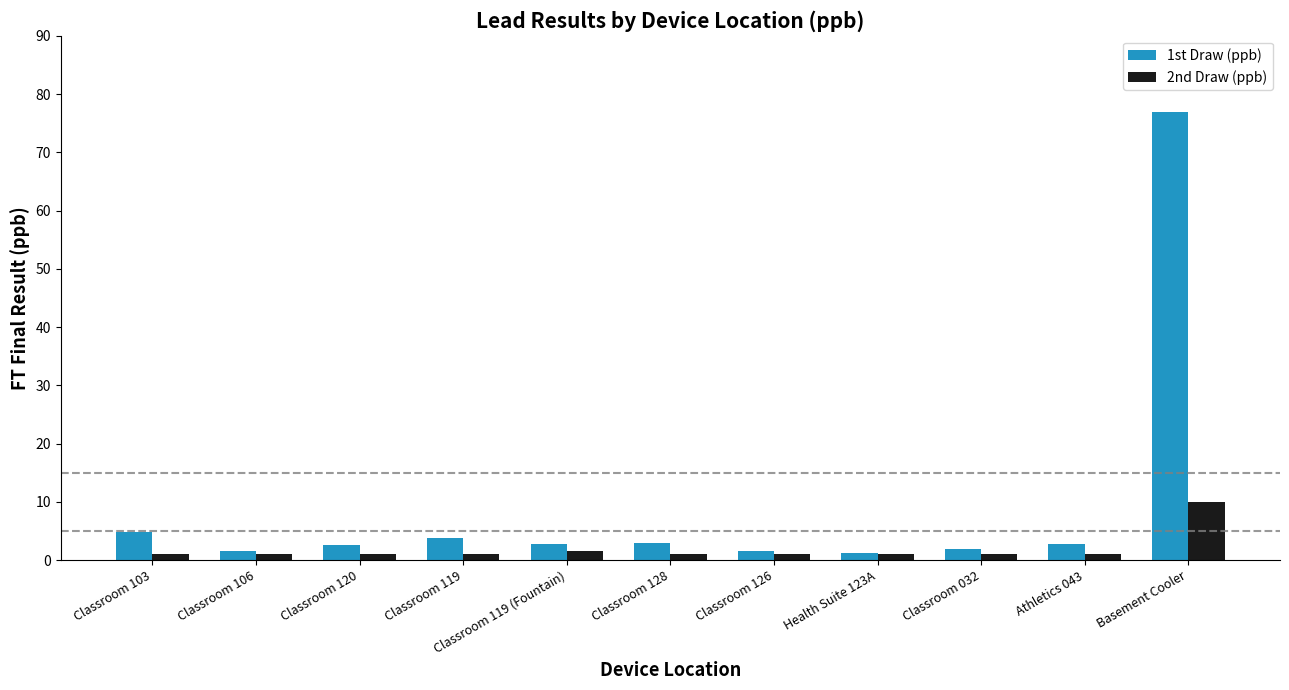

What is the spread (max minus min) of values at Classroom 103?

3.8